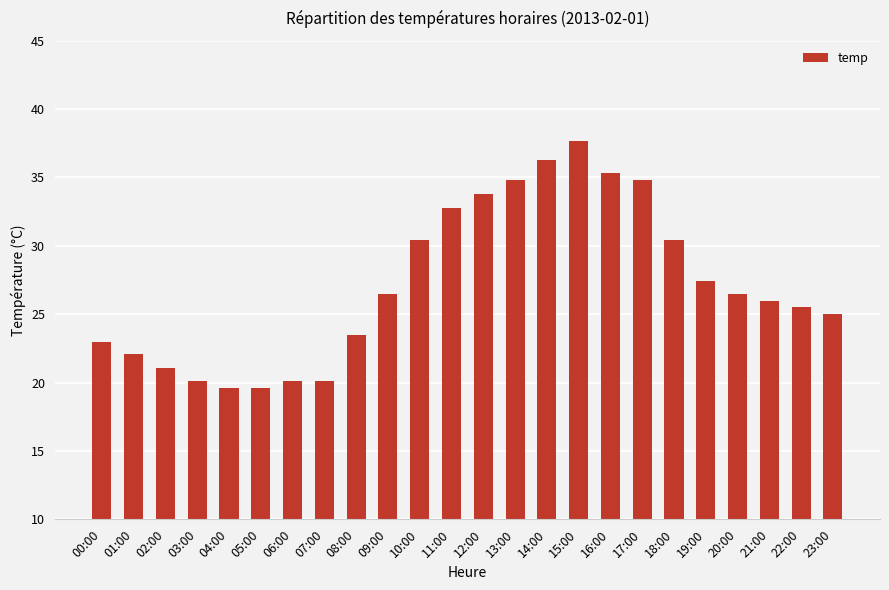

What is the sum of all values?

652.4